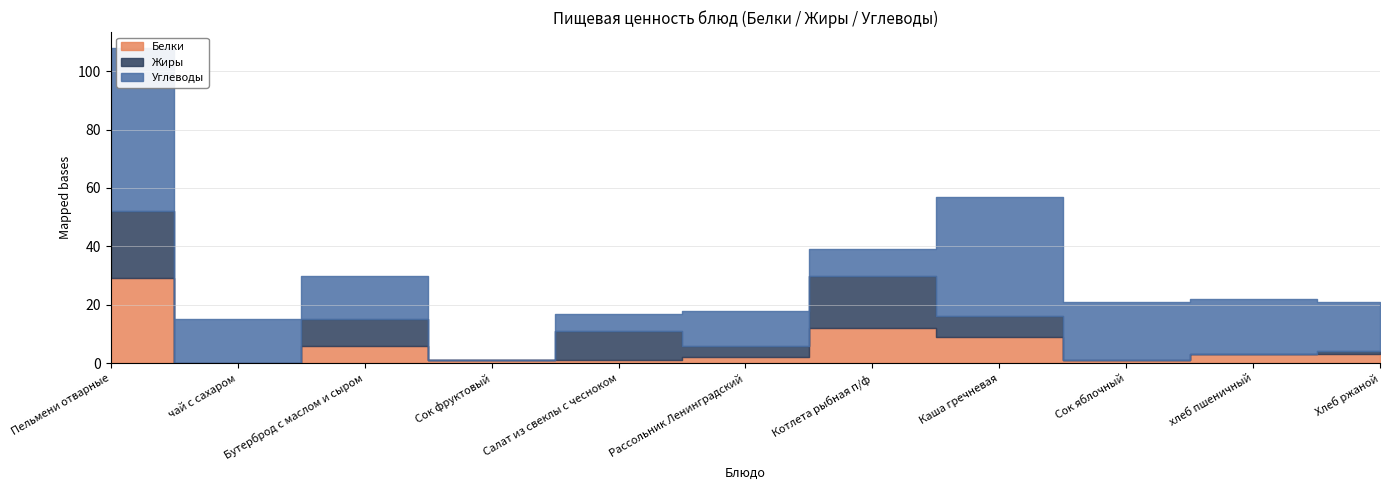

What is the highest value of the Жиры series?

23